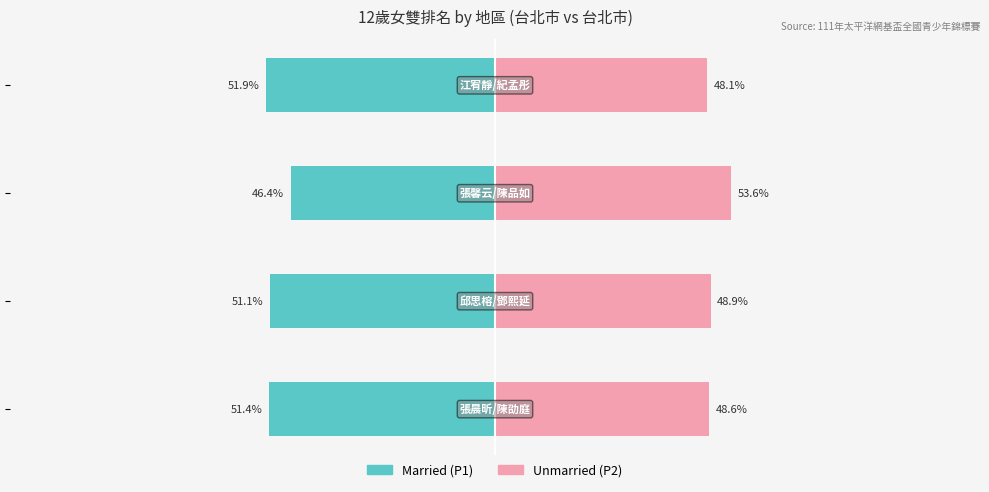

How many data points in Married are above -51?

1